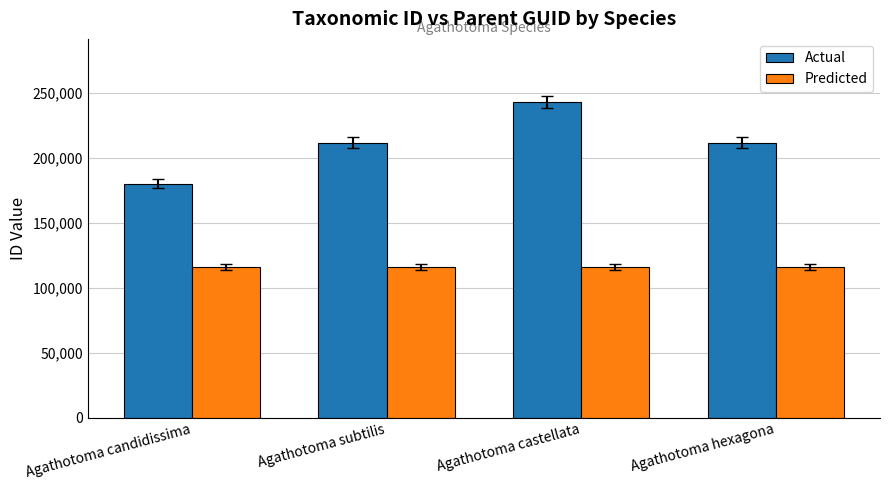

Which series has the largest range (max minus min)?

Actual